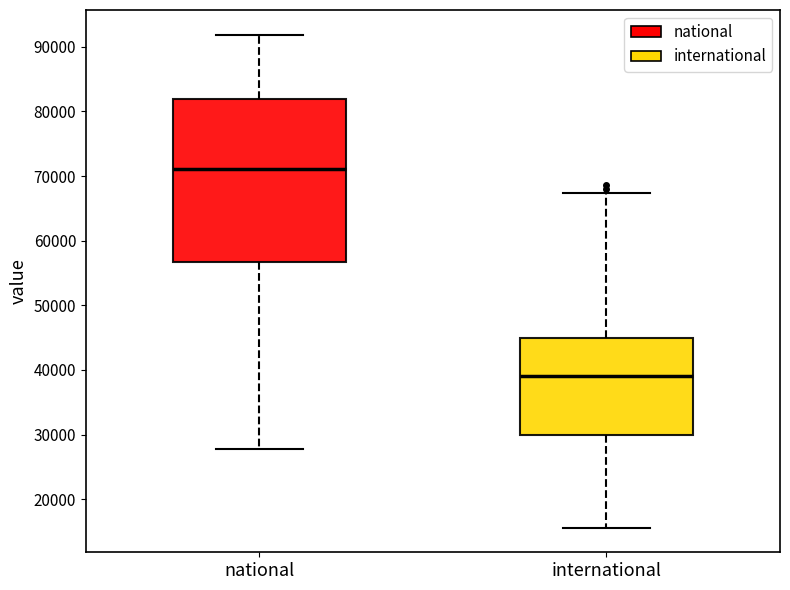

Comparing the boxes themselves (not the whiskers), which one is the tallest?

national